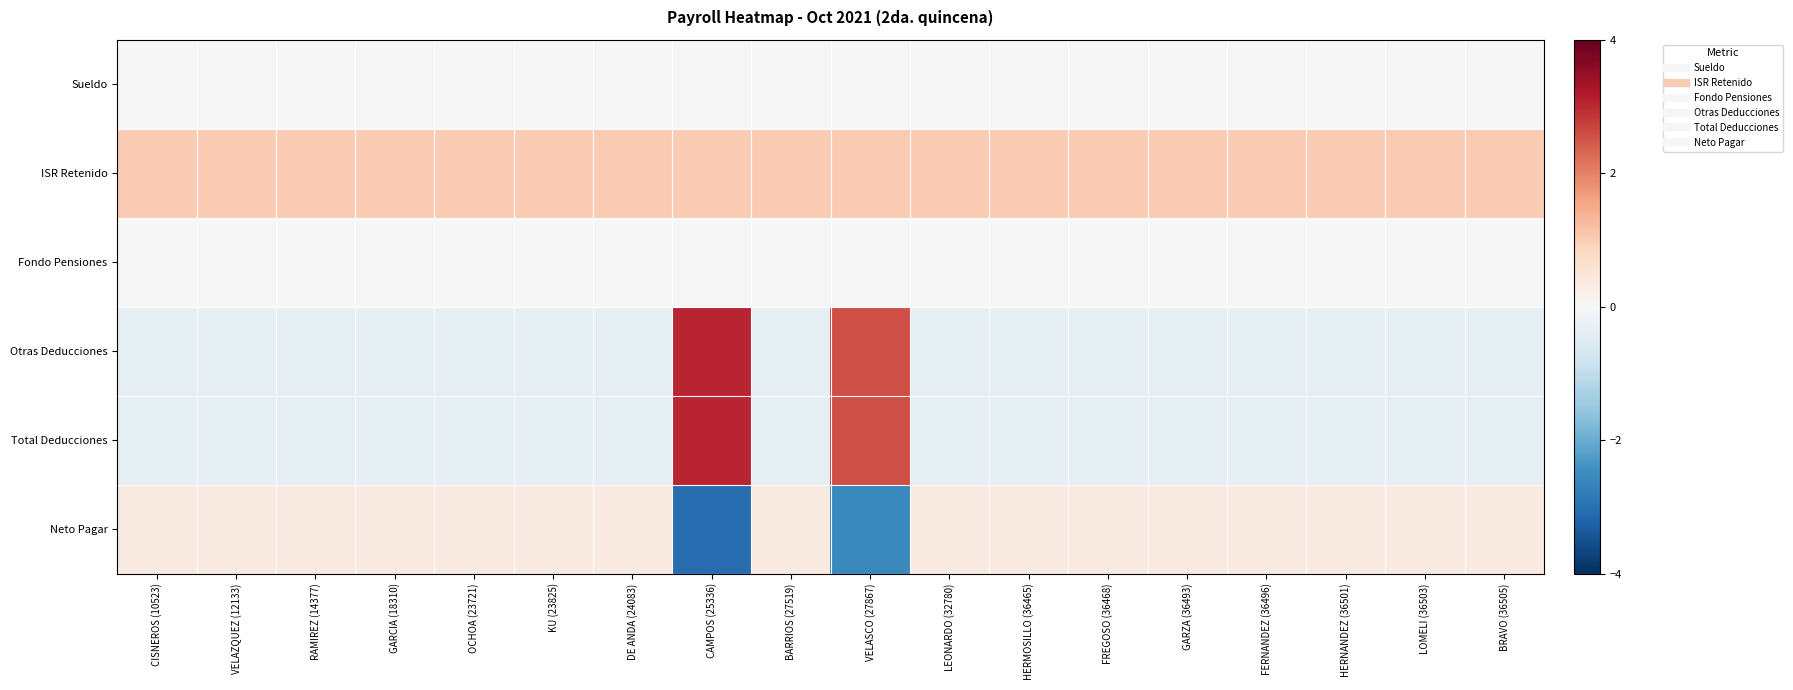

What is the spread (max minus min) of values at CAMPOS (25336)?

6.1